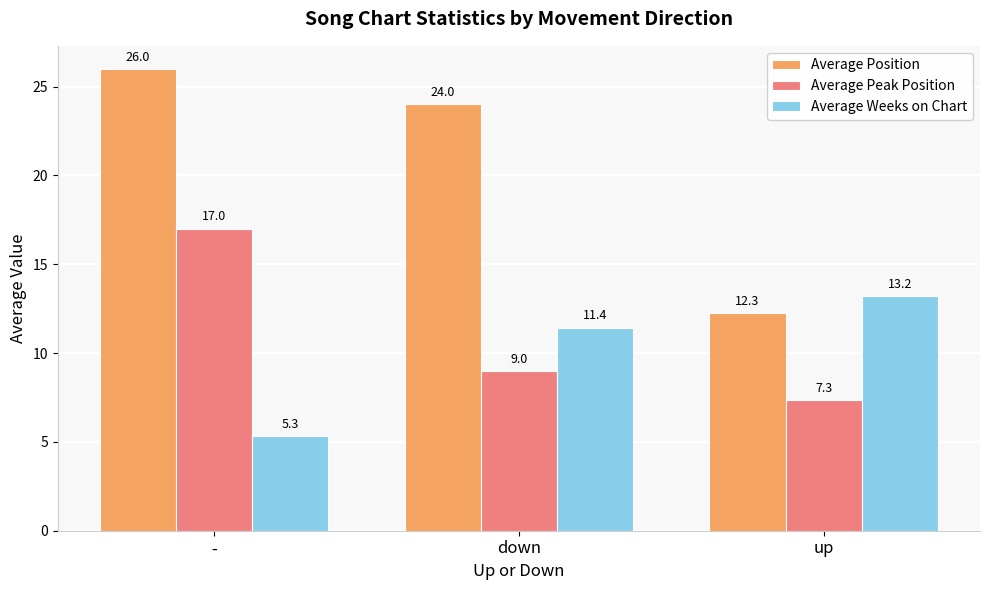

Which series has the largest range (max minus min)?

Average Position